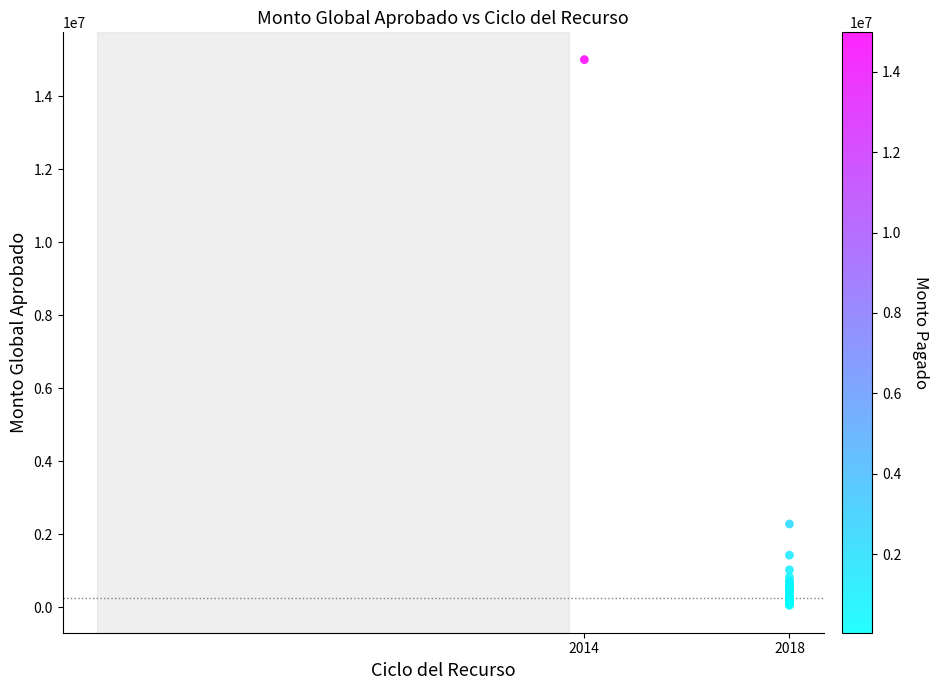

What Y value in the scatter plot is closest to 7524000?

2279500.0